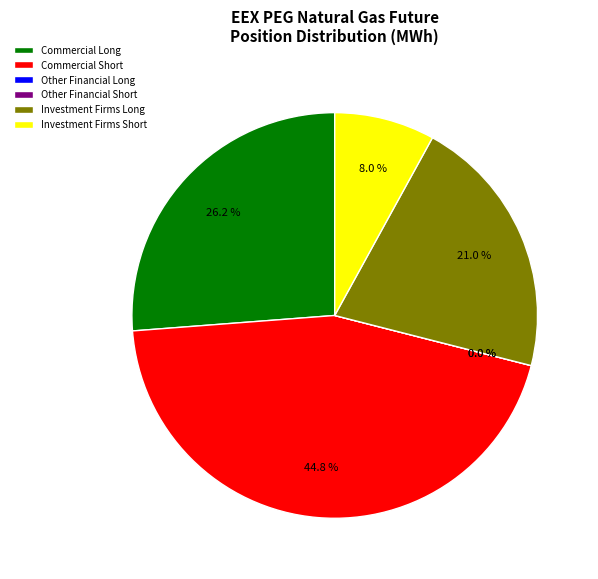

Which slice is the smallest?

Other Financial Long